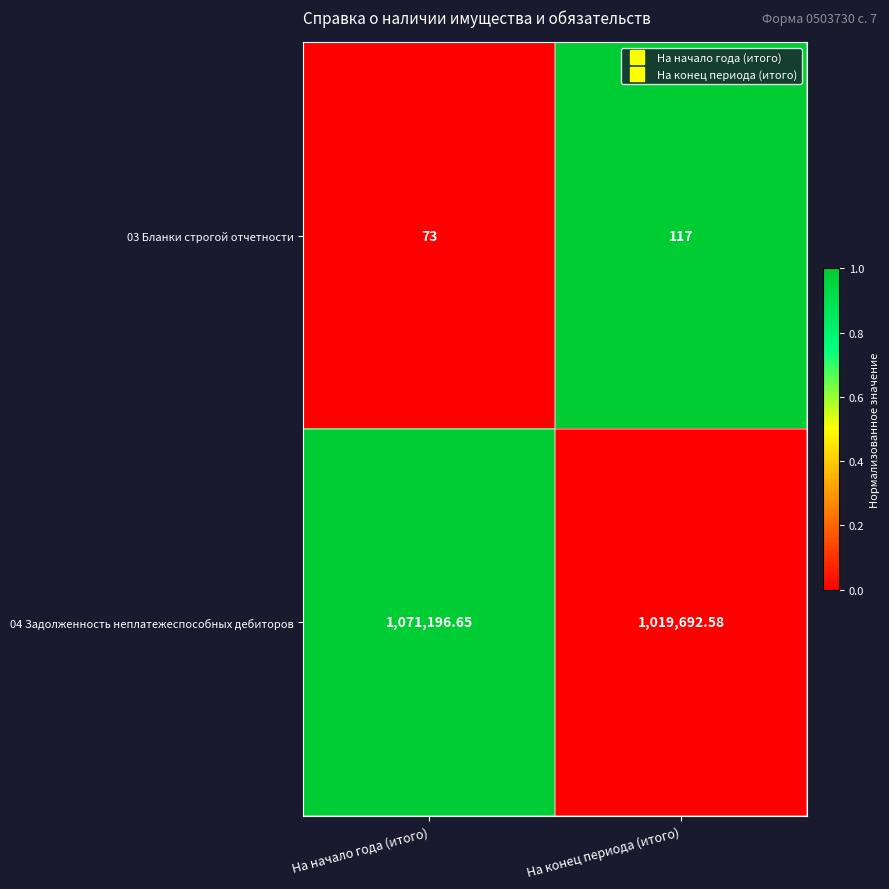

Is the value of 04 Задолженность неплатежеспособных дебиторов at На начало года (итого) greater than the value of 03 Бланки строгой отчетности at На конец периода (итого)?

Yes